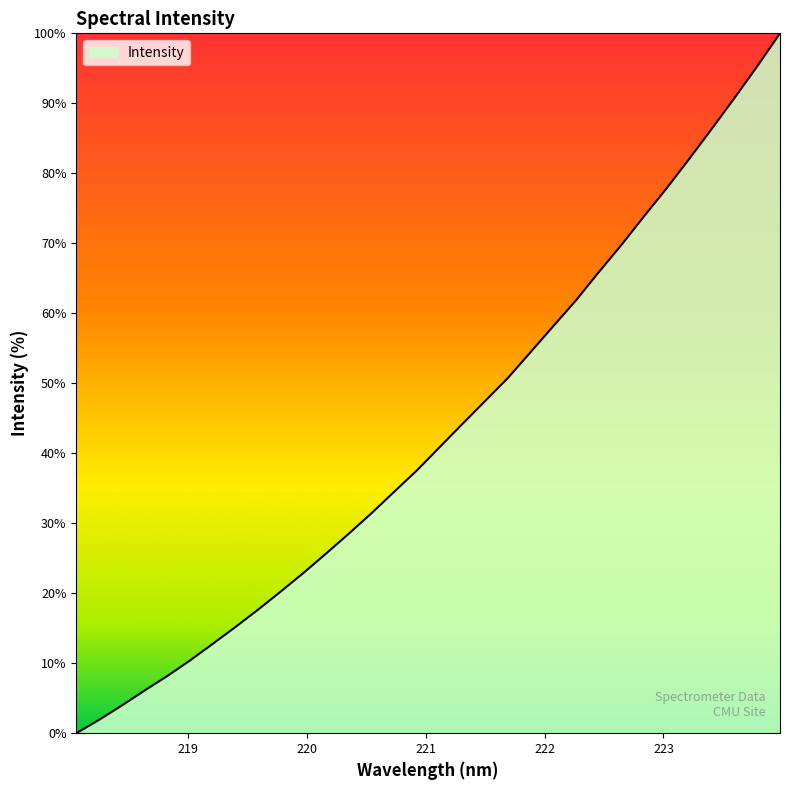

What is the maximum value shown in the chart?

100.0